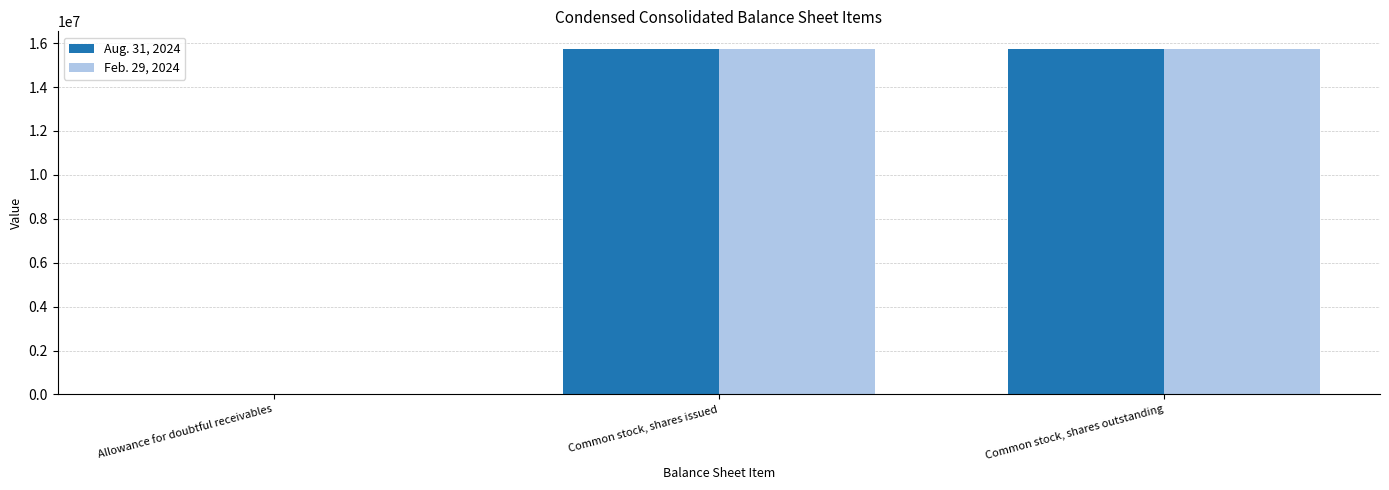

What is the difference between the Feb. 29, 2024 values at Allowance for doubtful receivables and Common stock, shares issued?

15738655